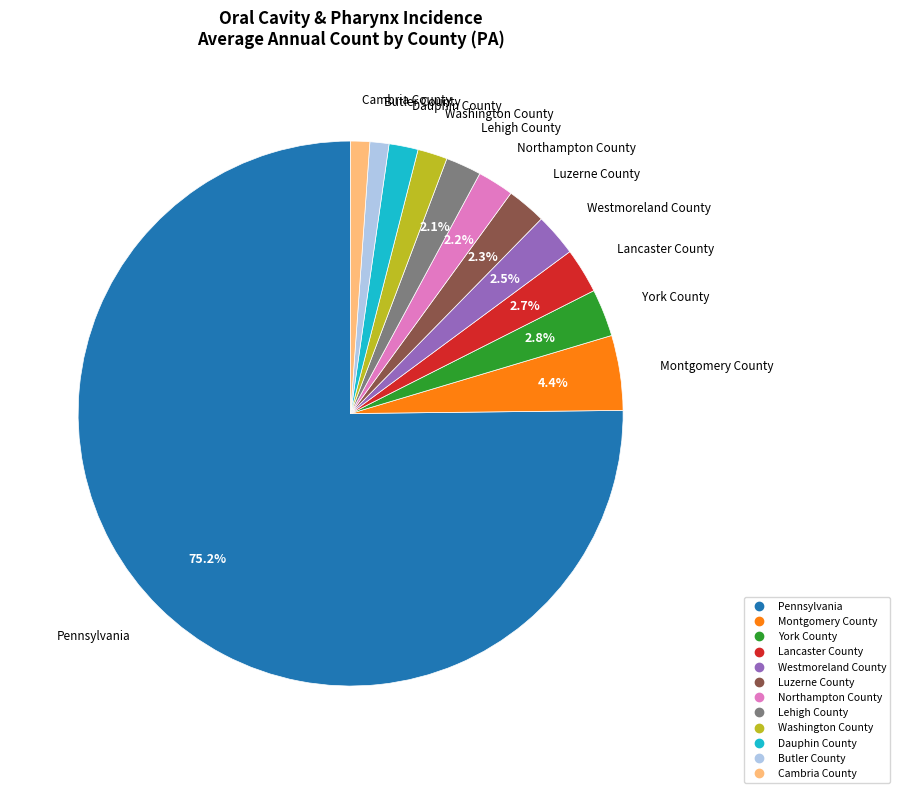

Which category accounts for the majority?

Pennsylvania